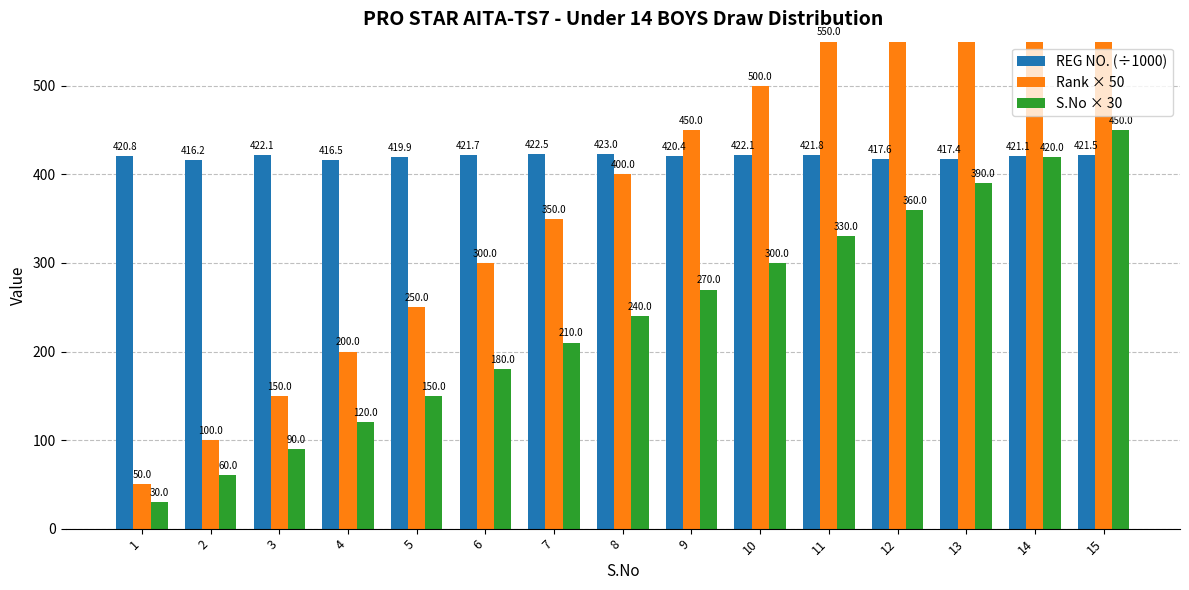

How many values in the S.No × 30 series are below 240?

7